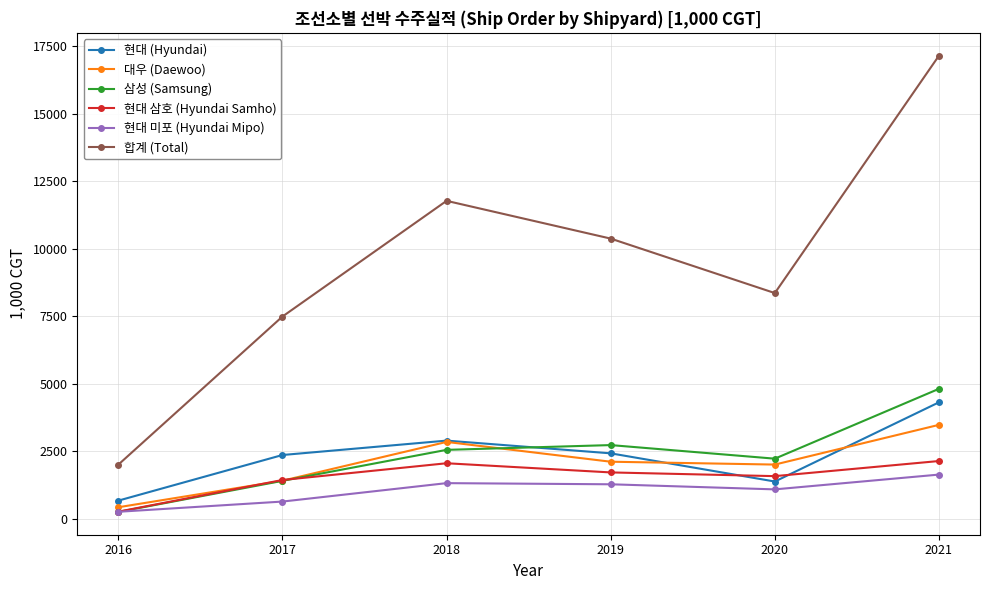

How many interior local valleys does the 현대 삼호 (Hyundai Samho) series have?

1